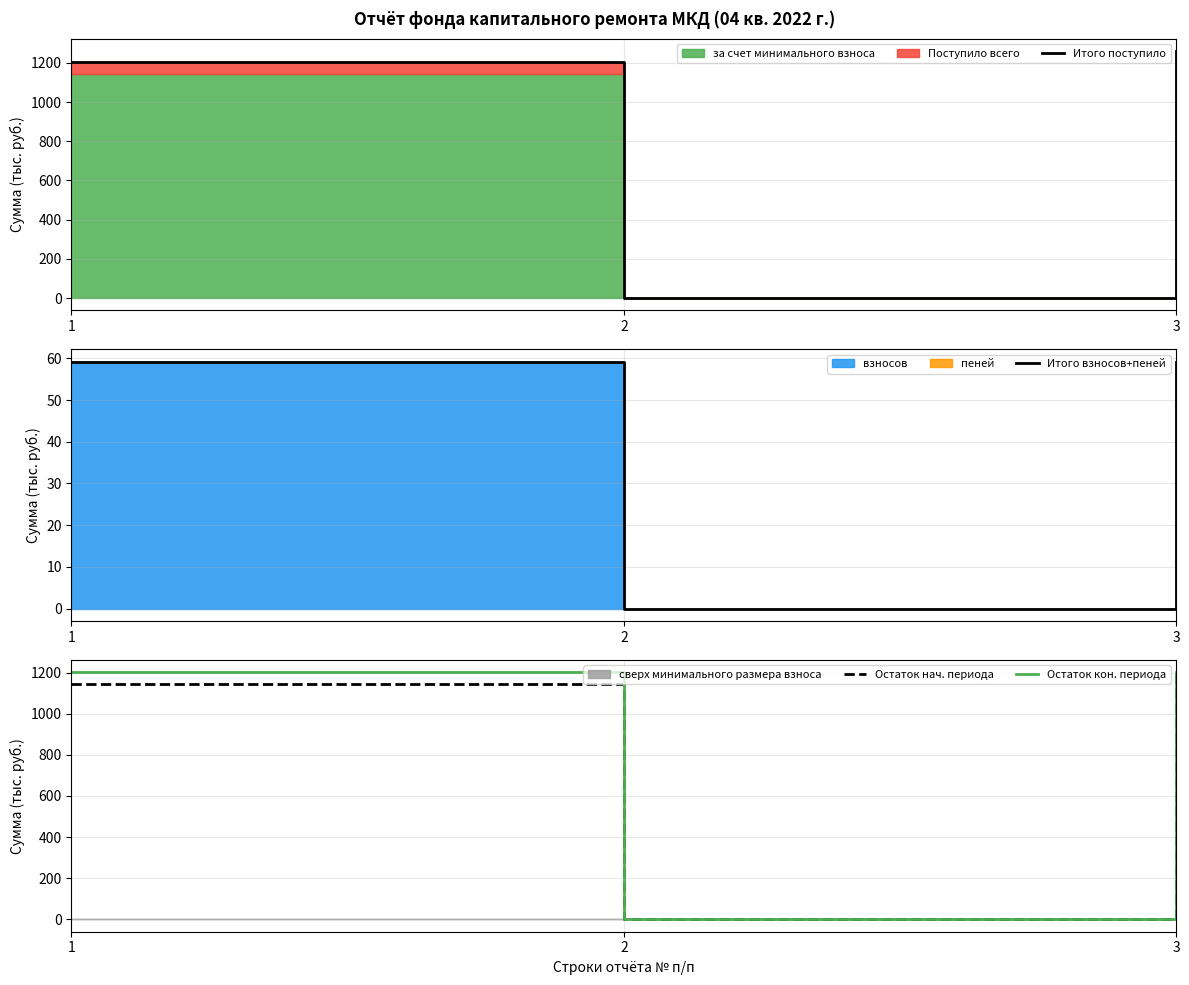

List the labels in order of Итого поступило value, largest first.

3, 1, 2